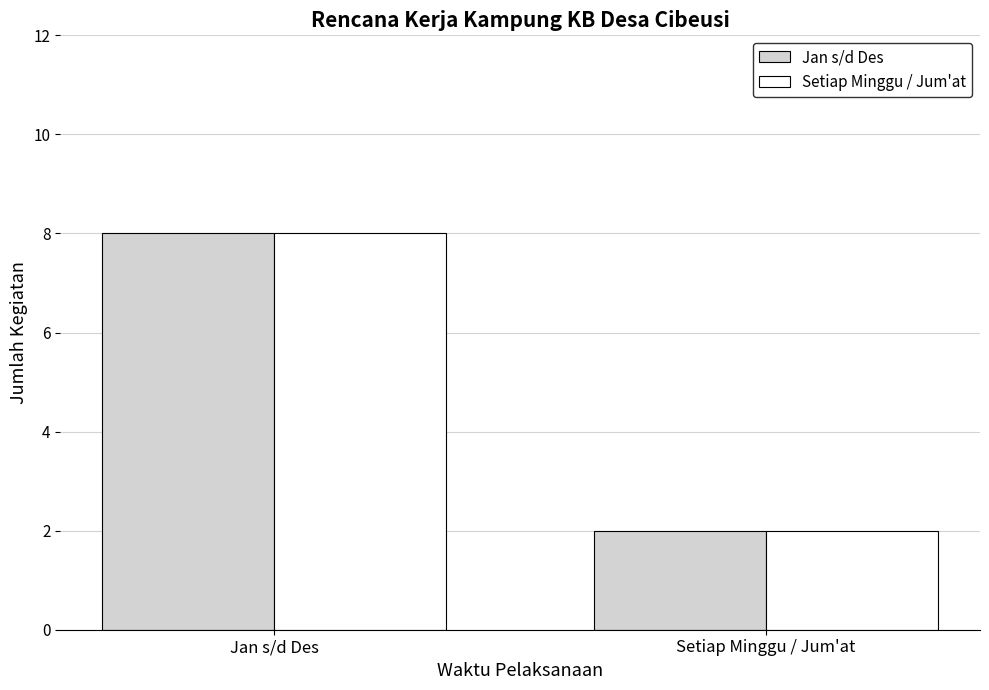

List the labels in order of Jan s/d Des value, smallest first.

Setiap Minggu / Jum'at, Jan s/d Des